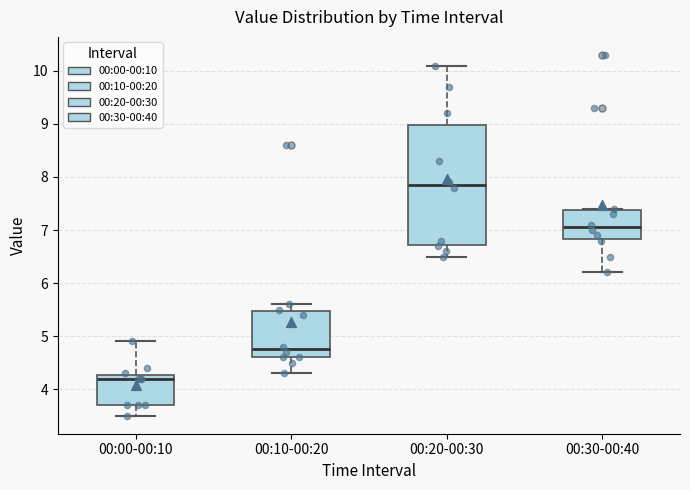

Which box has the highest median line?

00:20-00:30